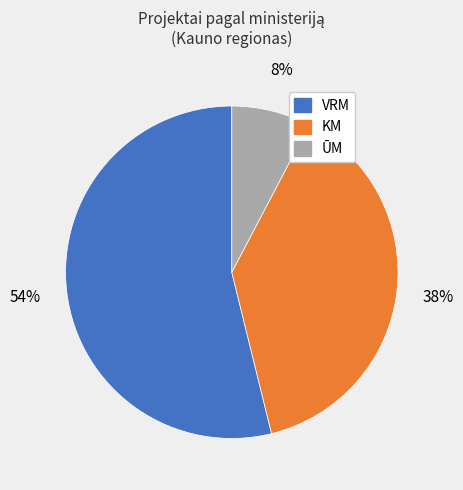

To the nearest percent, what is the average slice percentage?

33%